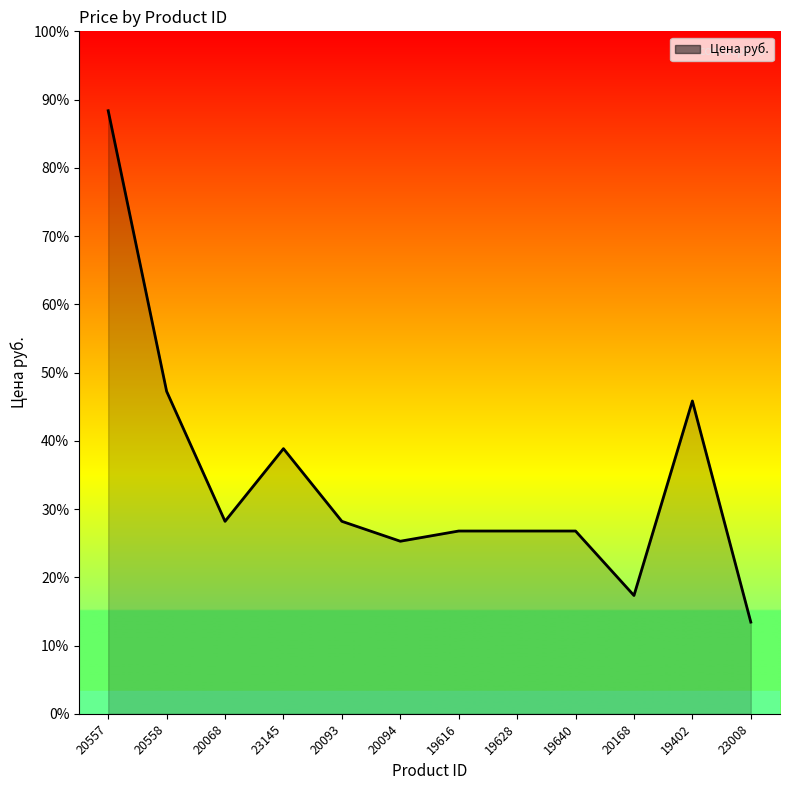

Is this an area chart (filled region under the line)?

Yes